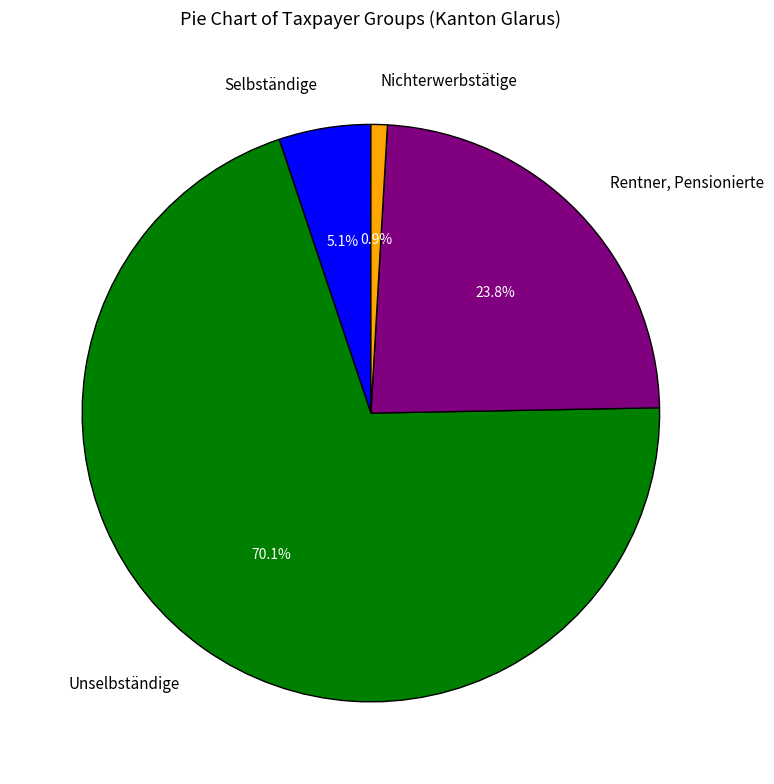

Is there a majority slice in this chart?

Yes